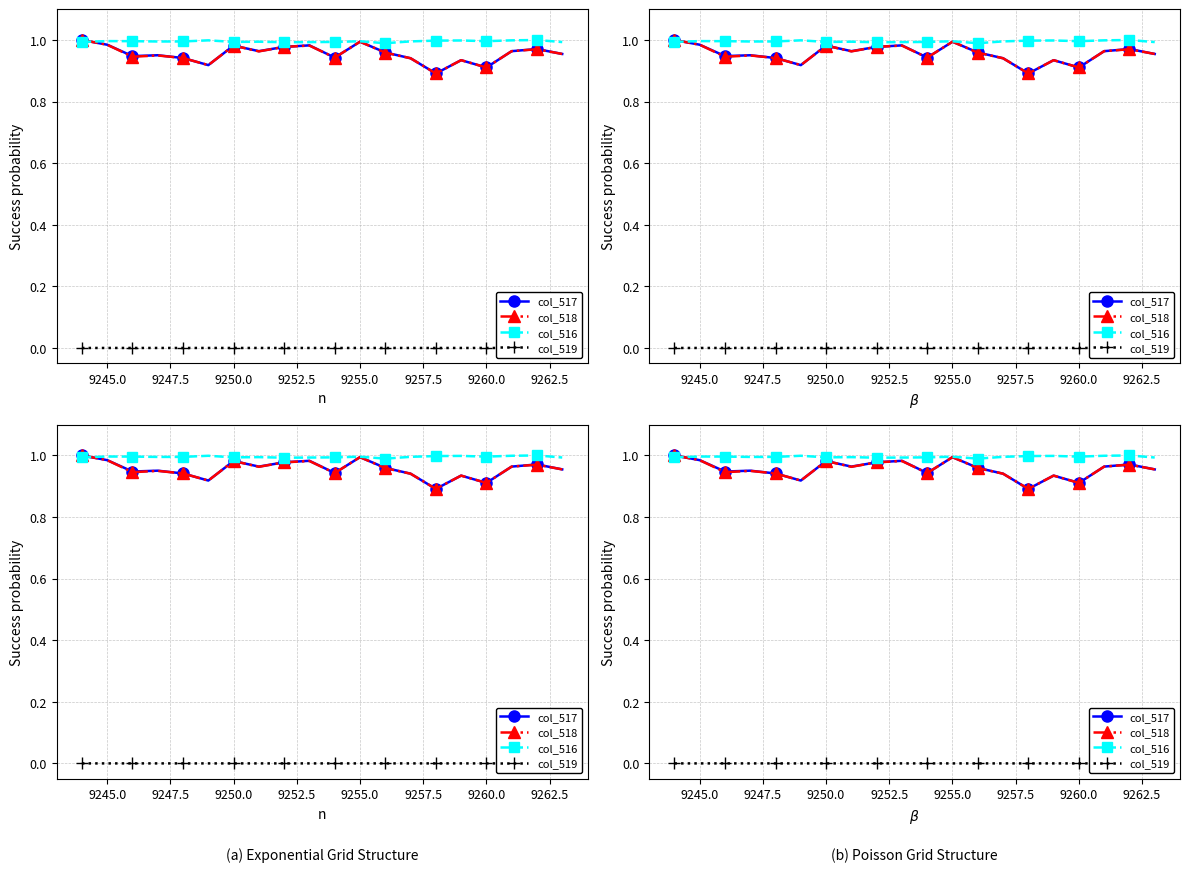

Between 9255.0 and 9257.5, which series saw the biggest shift?

col_517